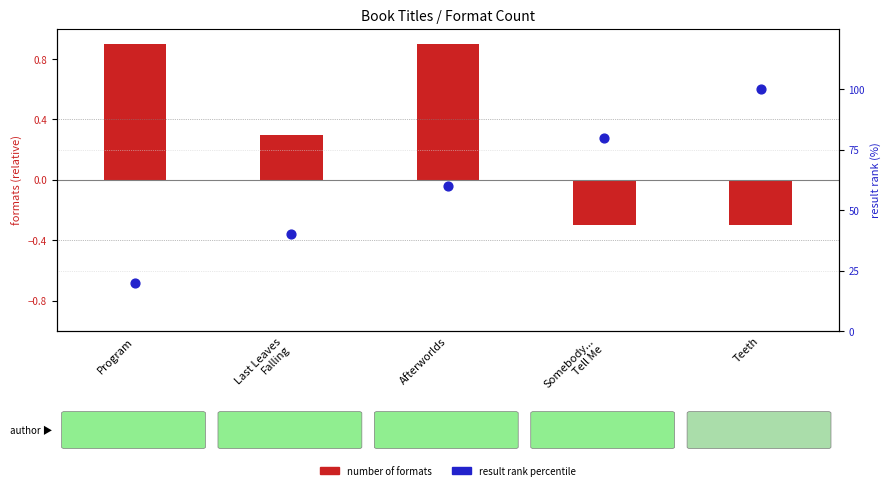

Which series has the widest spread of Y values?

result rank percentile